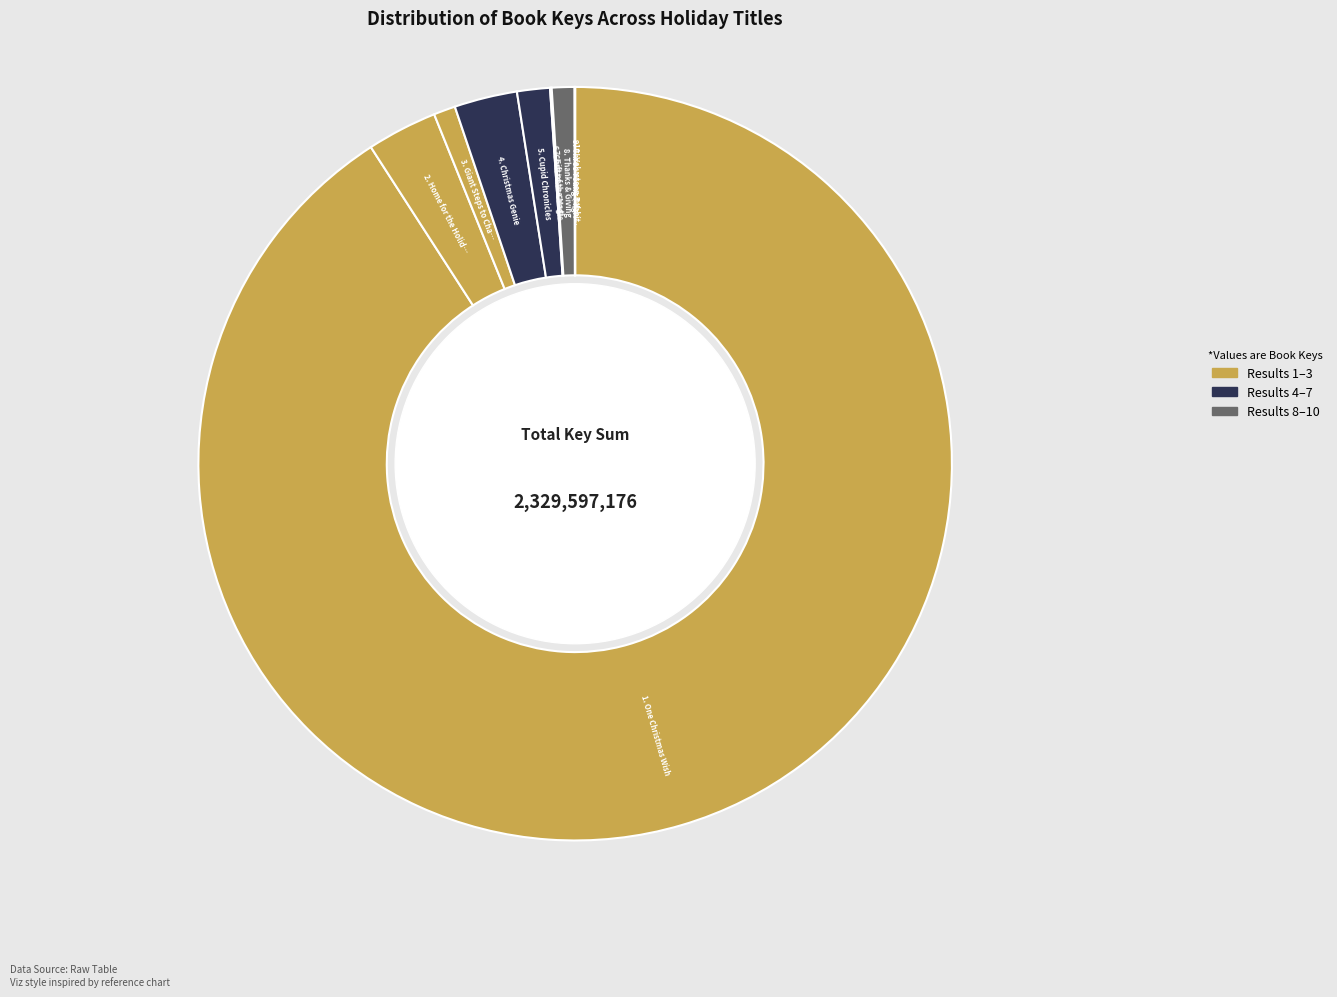

What is the largest slice in the pie chart?

One Christmas Wish